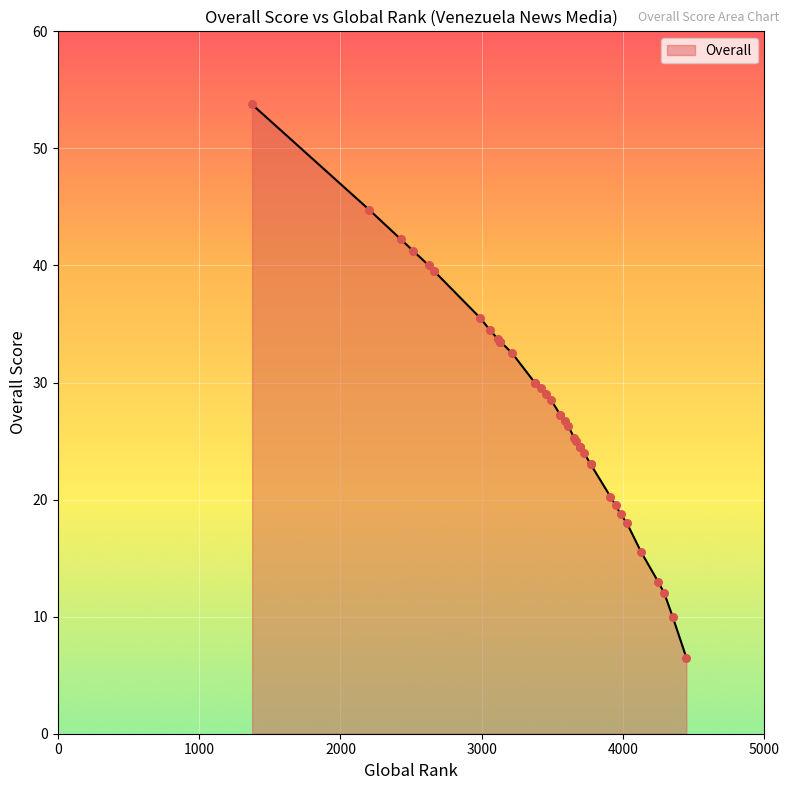

Between 2514 and 3771, which is larger?

2514